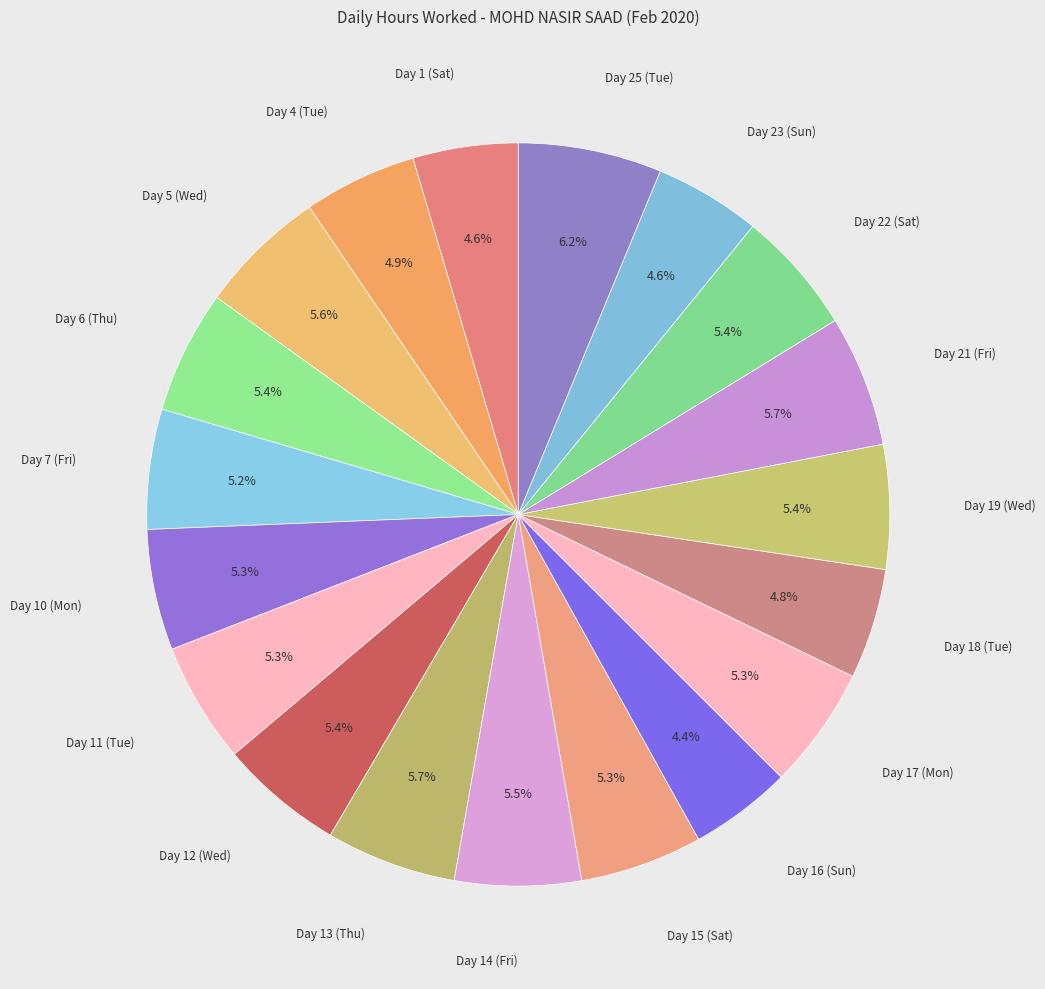

Which slice is the smallest?

Day 16 (Sun)